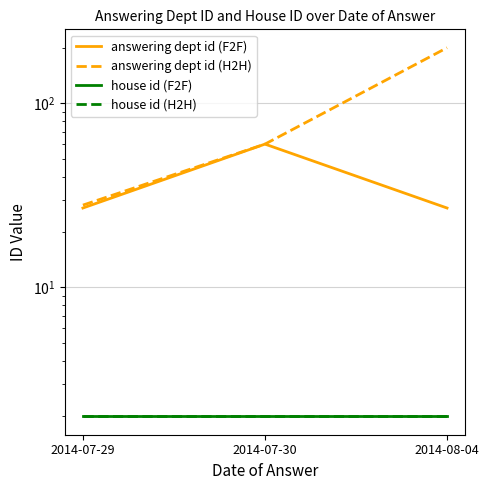

Which category has the lowest value across all series?

2014-07-29